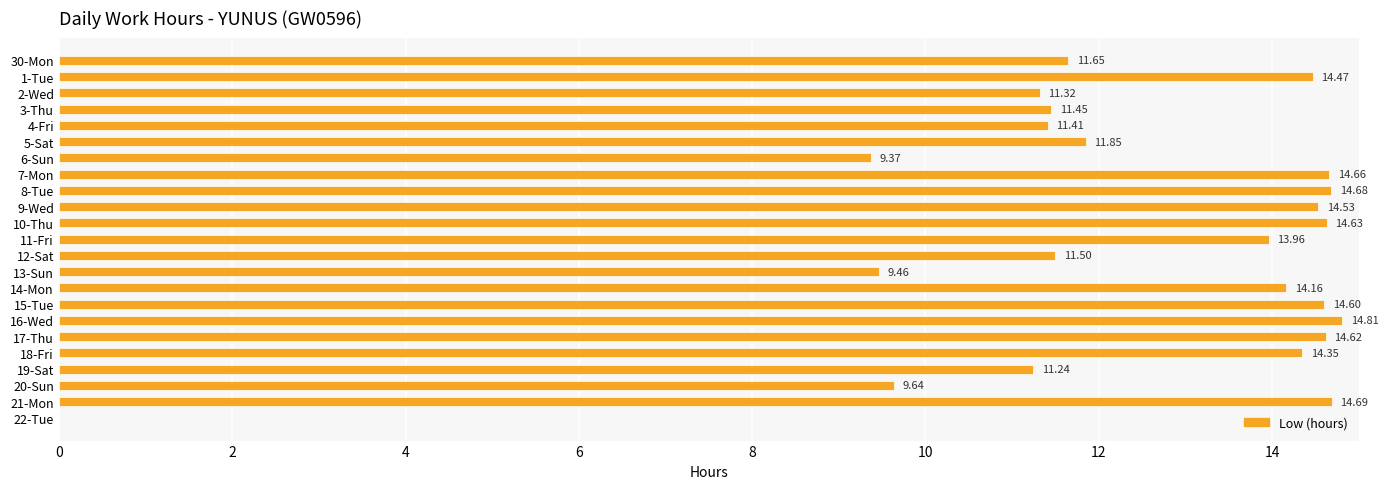

What is the change in value from 10-Thu to 14-Mon?

-0.5